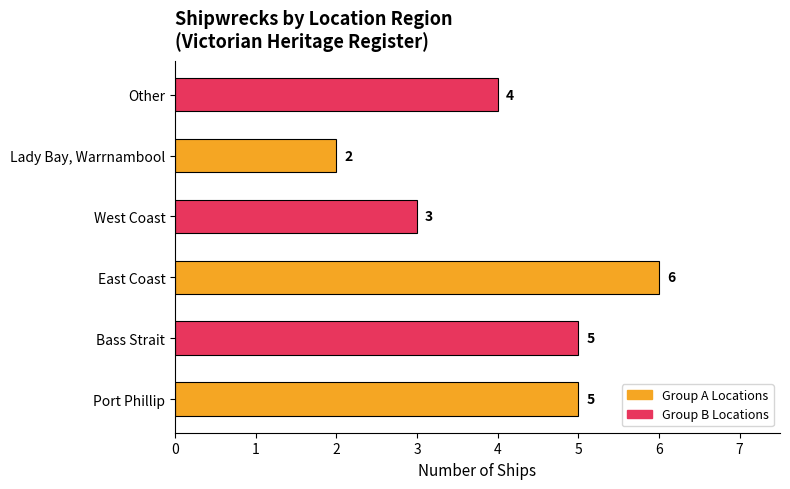

What is the difference between the maximum and minimum values?

4